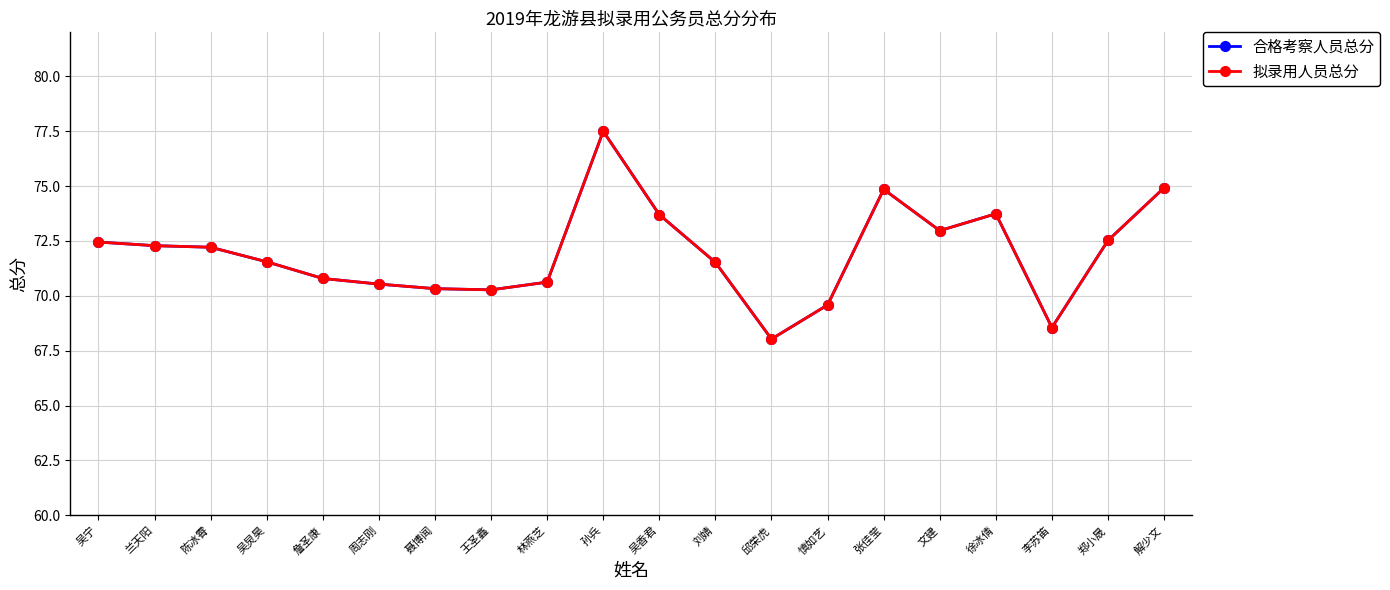

At how many categories does at least one series exceed 72?

10